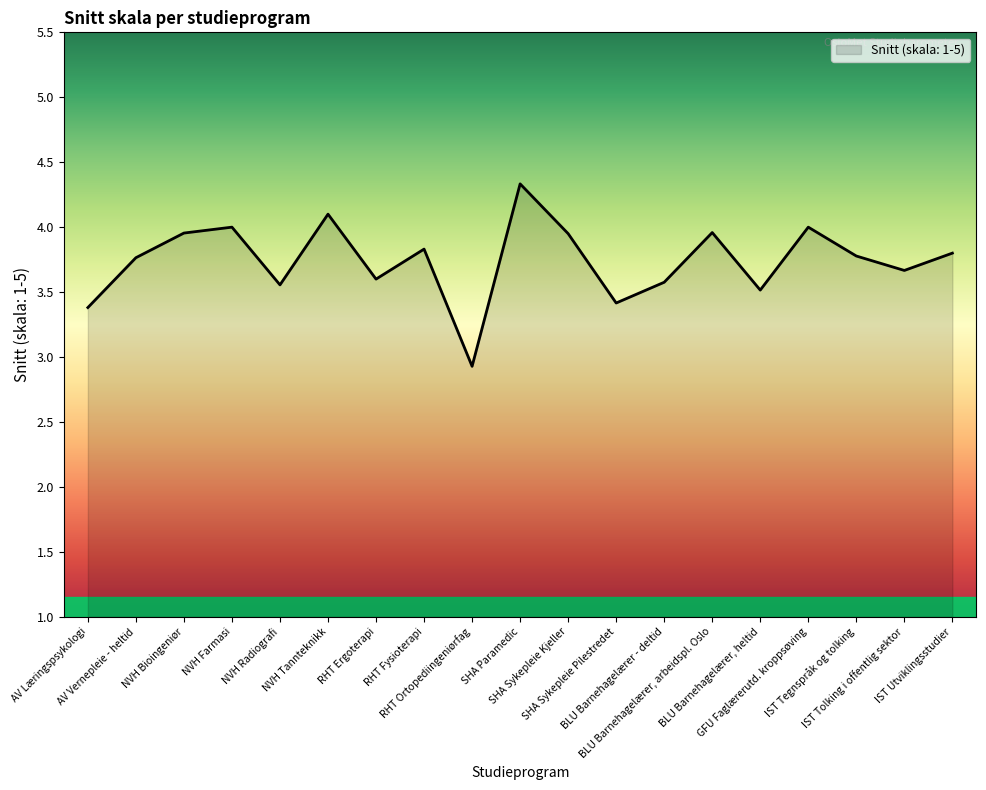

Approximately how many times larger is the value at RHT Ortopediingeniørfag compared to NVH Farmasi?

0.7